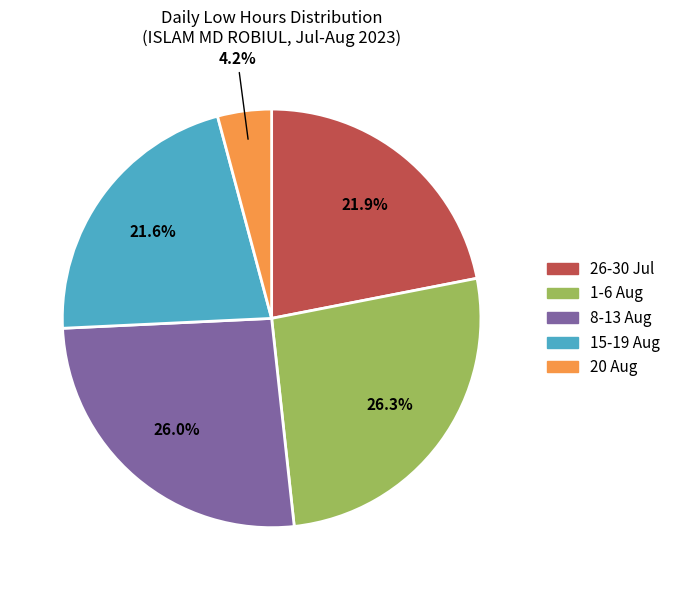

Is there a majority slice in this chart?

No